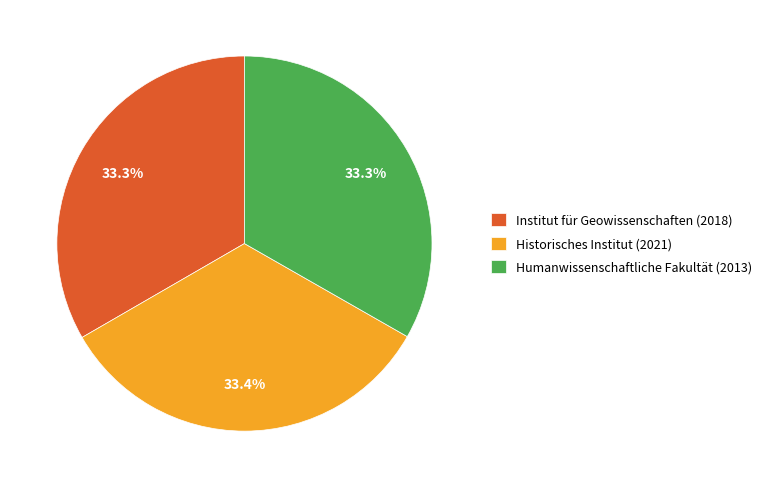

Approximately how many times larger is the value at Historisches Institut (2021) compared to Institut für Geowissenschaften (2018)?

1.0